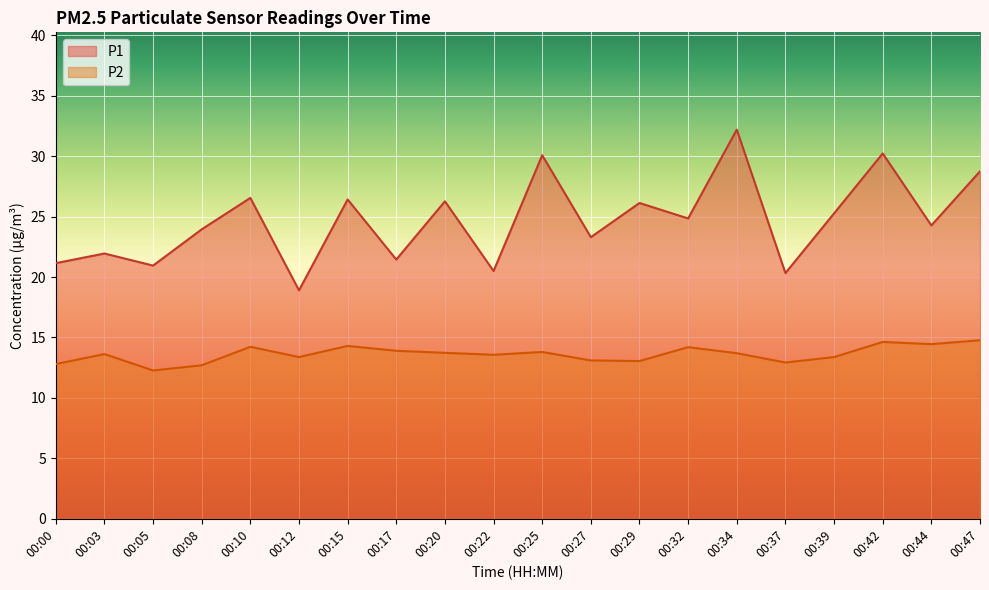

Where is the first local minimum for P2?

00:05